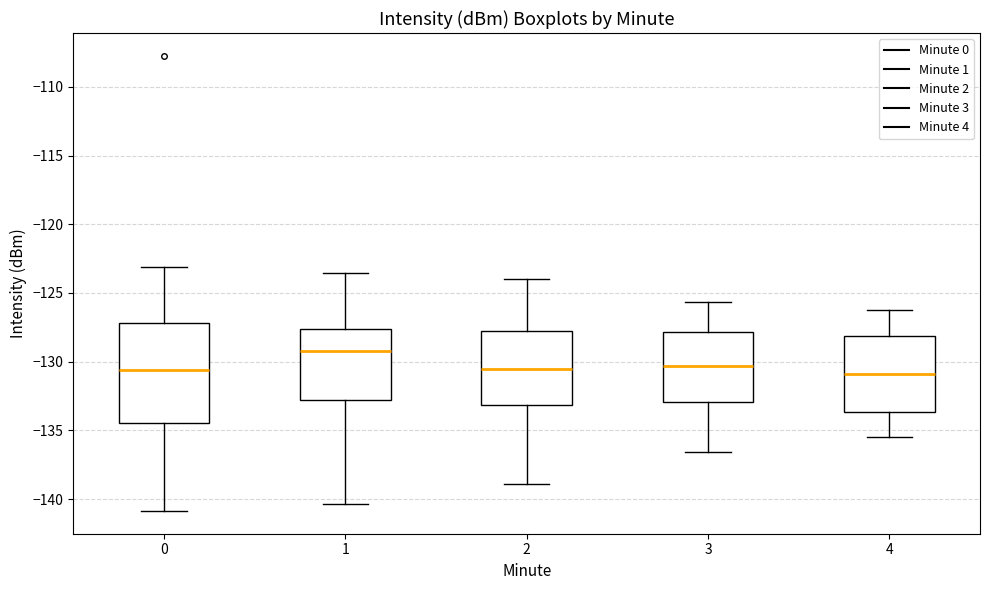

Comparing the boxes themselves (not the whiskers), which one is the tallest?

0